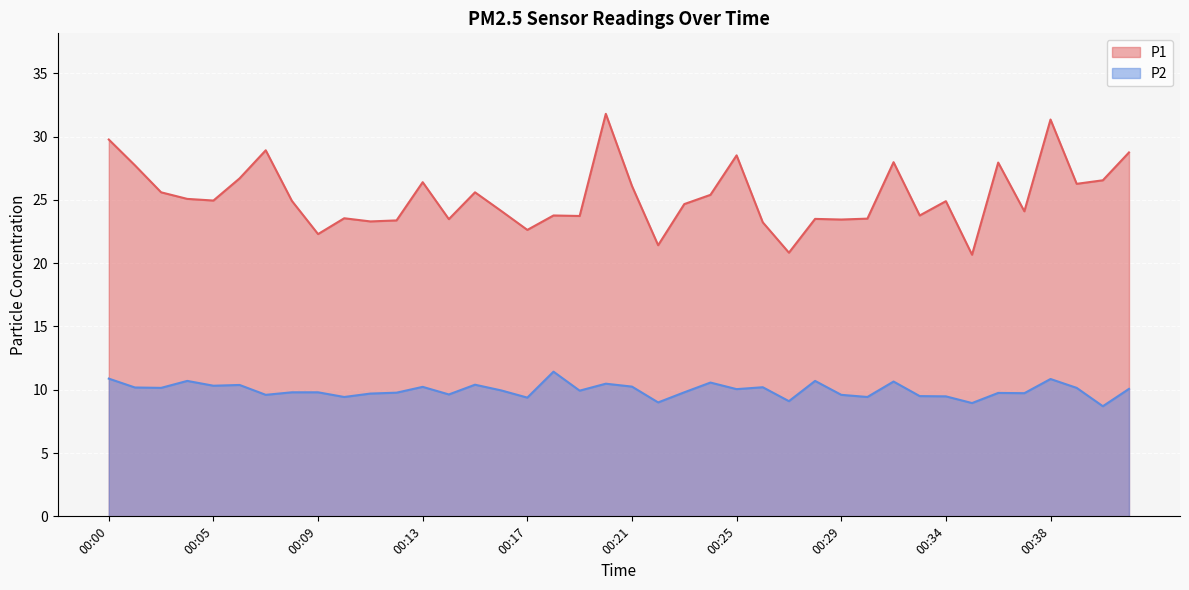

Reading left to right, what are all the values shown in this chart?

P1: 29.8	27.7	25.6	25.1	24.9	26.7	28.9	24.9	22.3	23.6	23.3	23.4	26.4	23.5	25.6	24.1	22.6	23.8	23.7	31.8	26.1	21.4	24.7	25.4	28.5	23.2	20.8	23.5	23.4	23.5	28.0	23.8	24.9	20.7	27.9	24.1	31.4	26.3	26.6	28.8
P2: 10.9	10.2	10.2	10.7	10.3	10.4	9.6	9.8	9.8	9.4	9.7	9.8	10.2	9.6	10.4	9.9	9.4	11.4	9.9	10.5	10.2	9.0	9.8	10.6	10.1	10.2	9.1	10.7	9.6	9.4	10.7	9.5	9.5	8.9	9.8	9.7	10.8	10.2	8.7	10.1